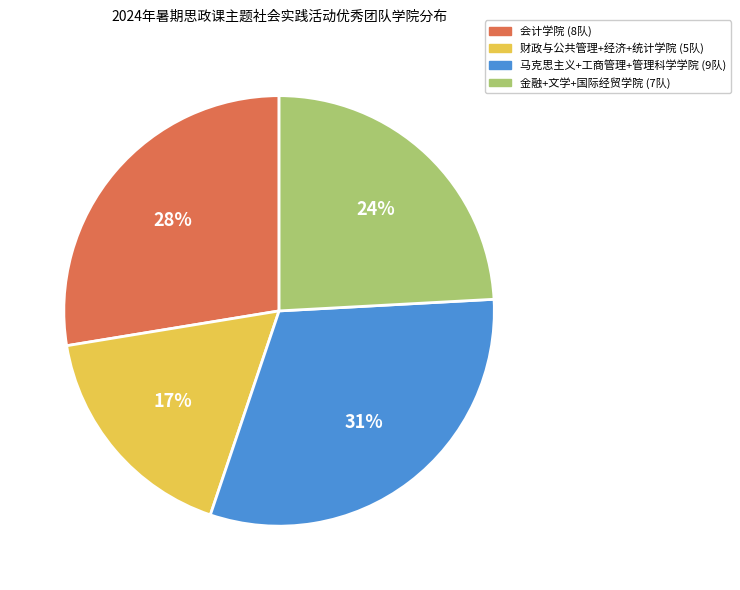

To the nearest percent, what is the difference between the largest and smallest slice percentages?

14%